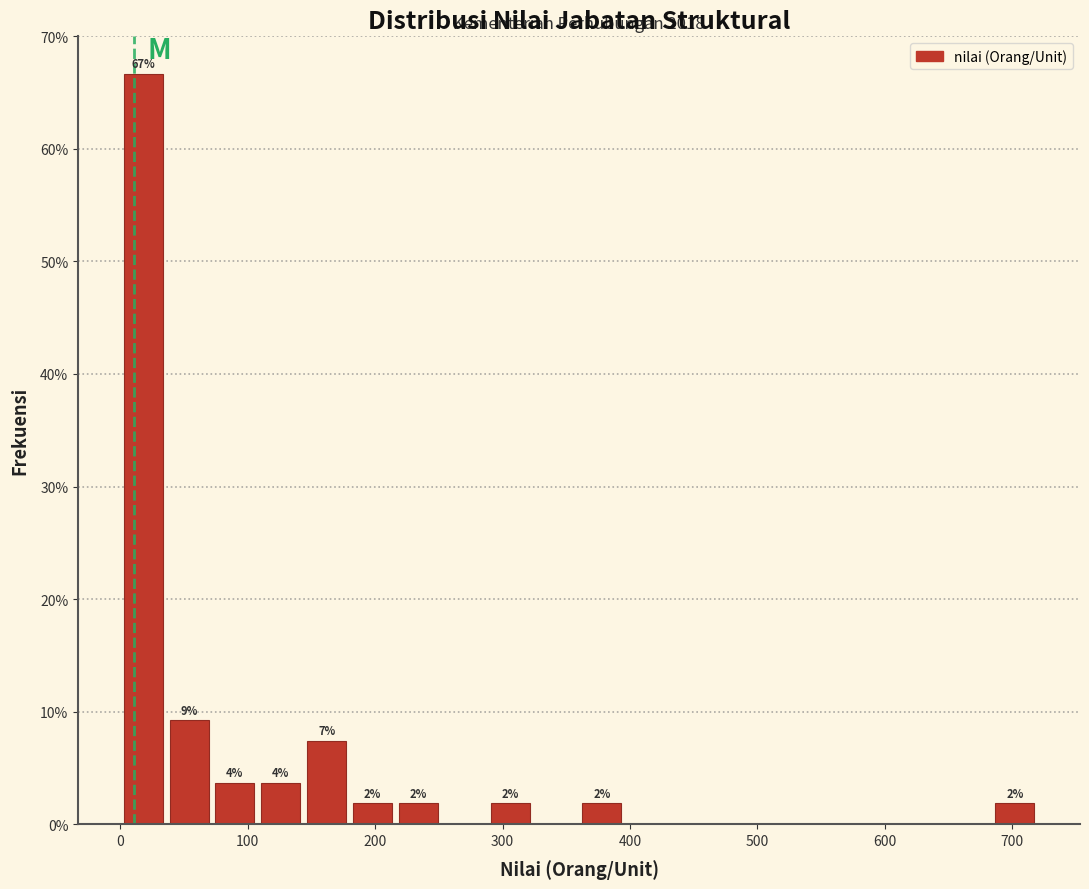

Around what value on the x-axis is the tallest bar? Give the approximate position of its centre, as read against the axis.

20